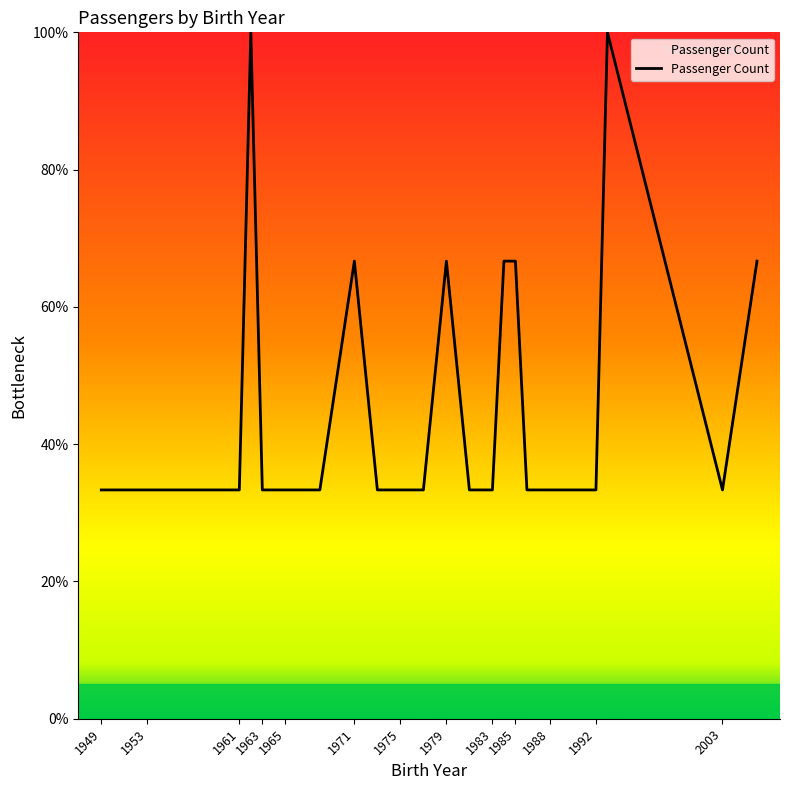

How many lines are shown in the chart?

1